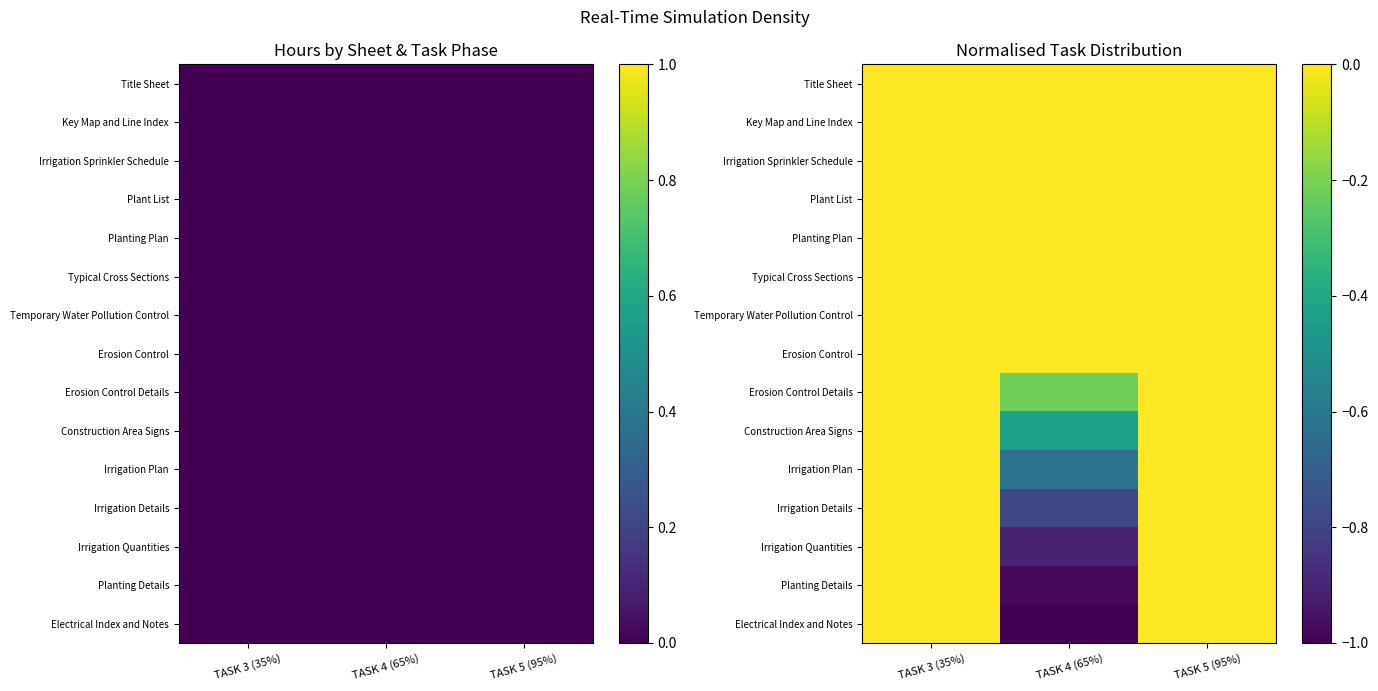

At which category is the sum across all series the highest?

TASK 4 (65%)